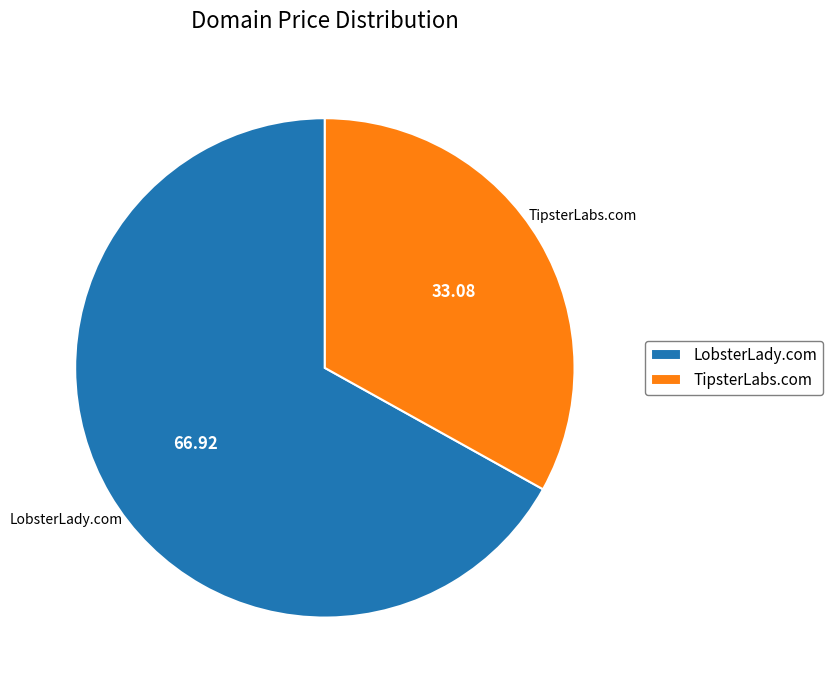

Rank the categories by value from highest to lowest.

LobsterLady.com, TipsterLabs.com